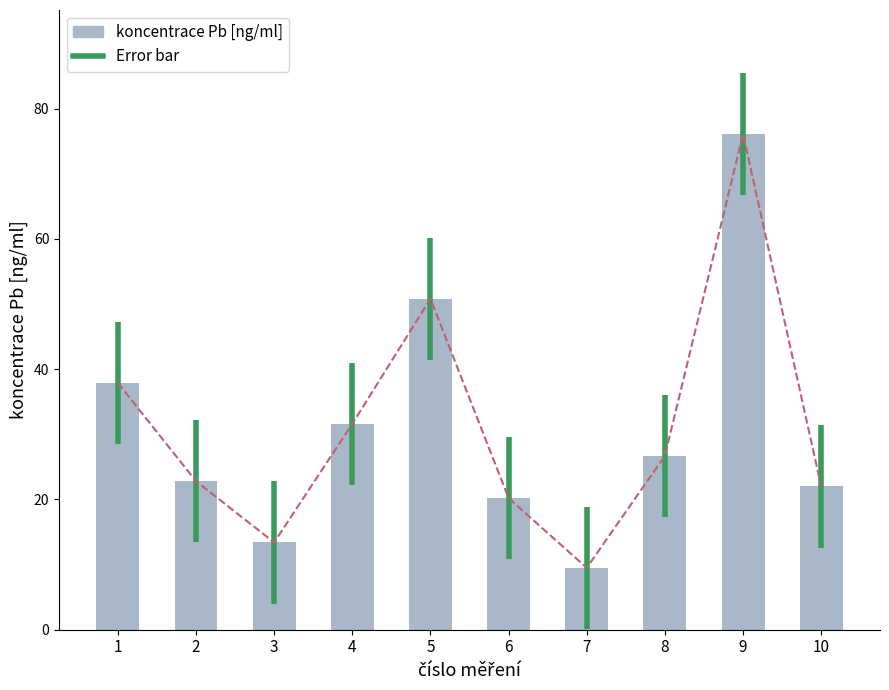

Reading left to right, list all the values displayed in this chart.

37.9	22.8	13.4	31.6	50.8	20.2	9.5	26.7	76.1	22.0